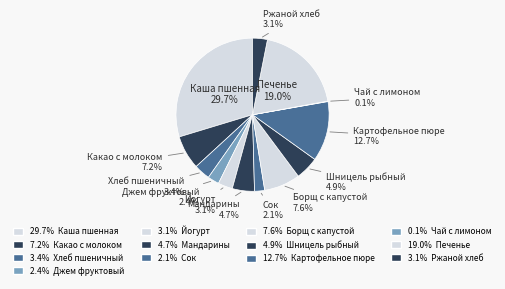

How many slices are in this pie chart?

13